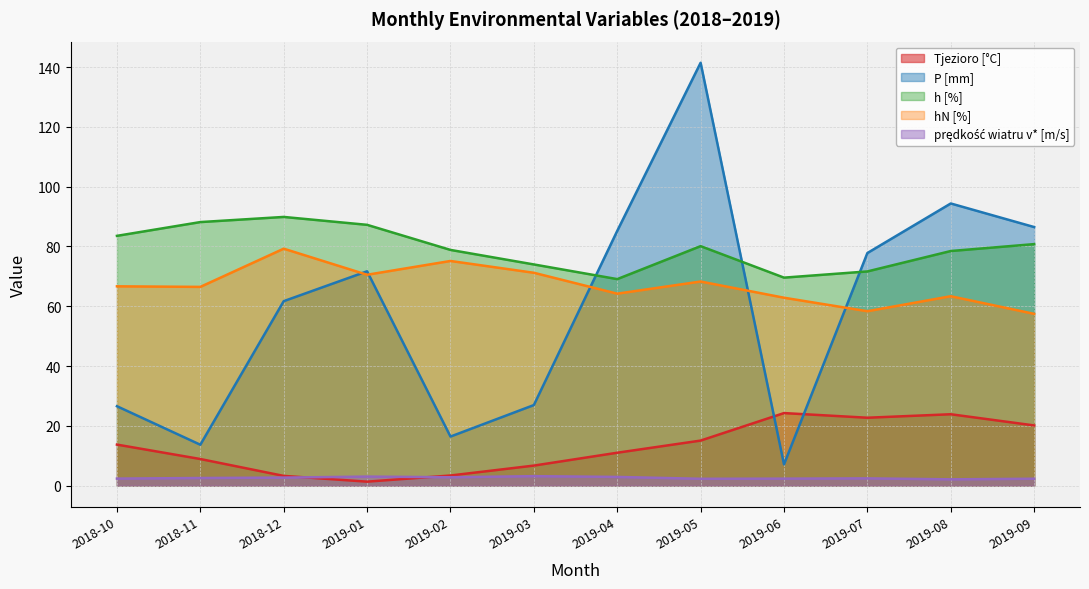

True or false: prędkość wiatru v* [m/s] and h [%] cross at least once.

False